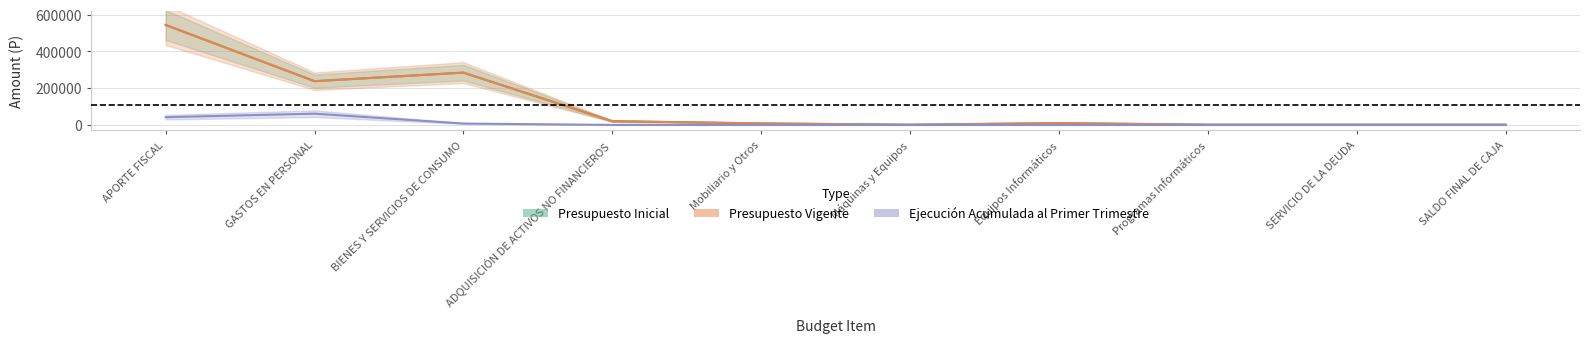

What is the label of the 5th point from the left?

Mobiliario y Otros